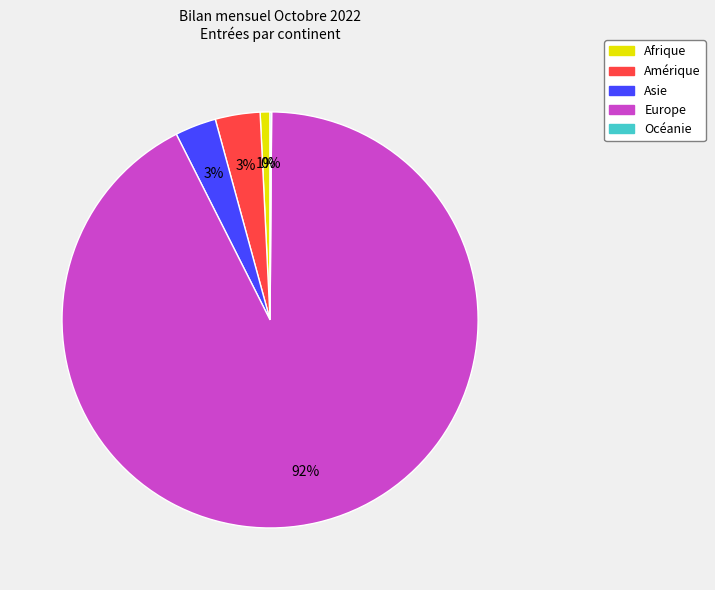

Which slice represents more than half of the pie?

Europe